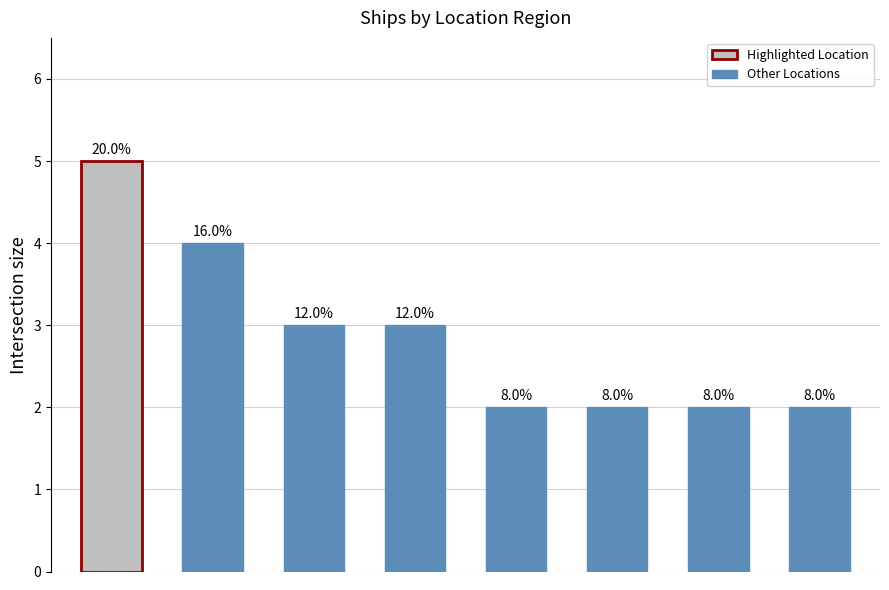

What is the value of the 1st bar from the left?

5